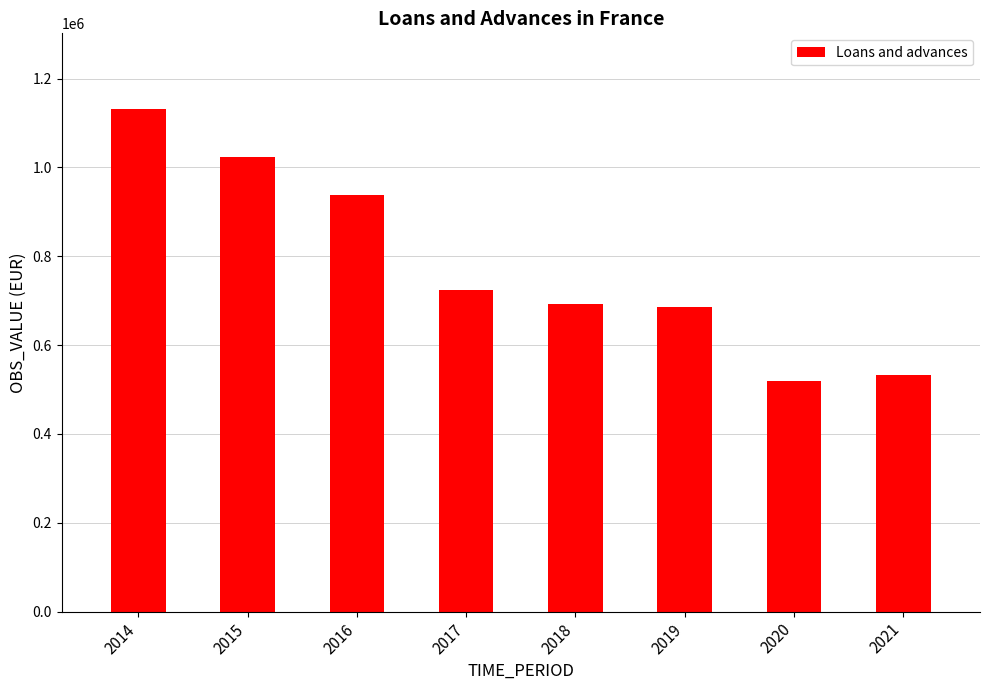

What is the difference between the maximum and minimum values?

611789